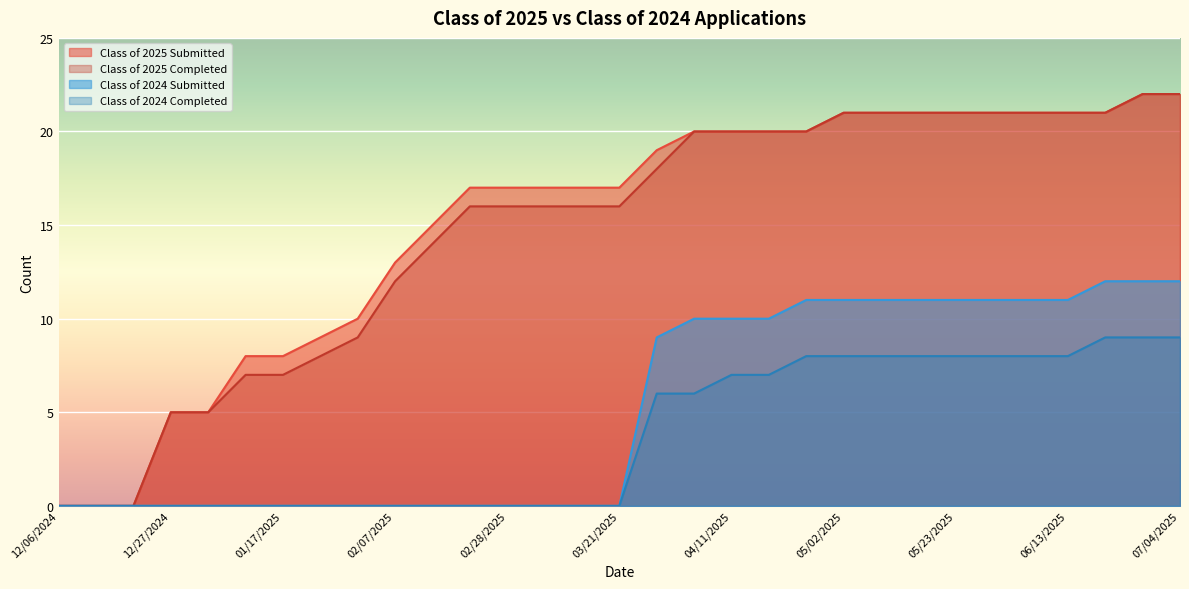

Which series has the largest range (max minus min)?

Class of 2025 Submitted